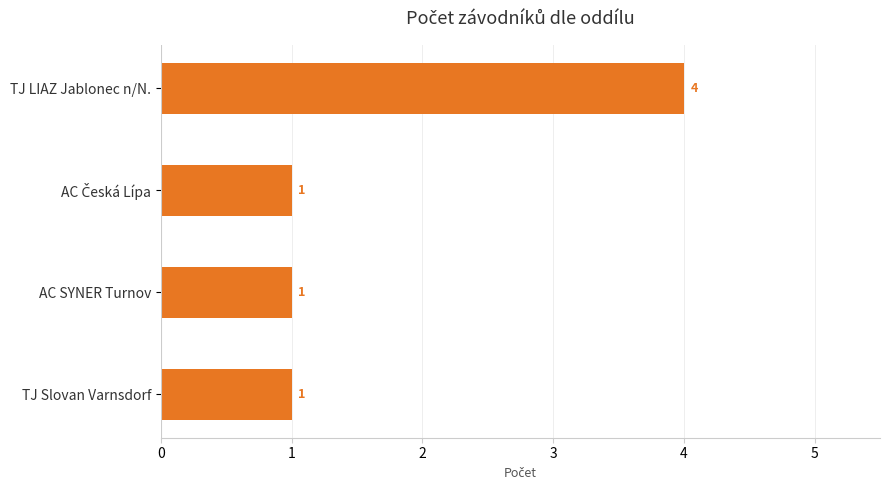

The chart shows a value of 0 at AC SYNER Turnov. True or false?

False